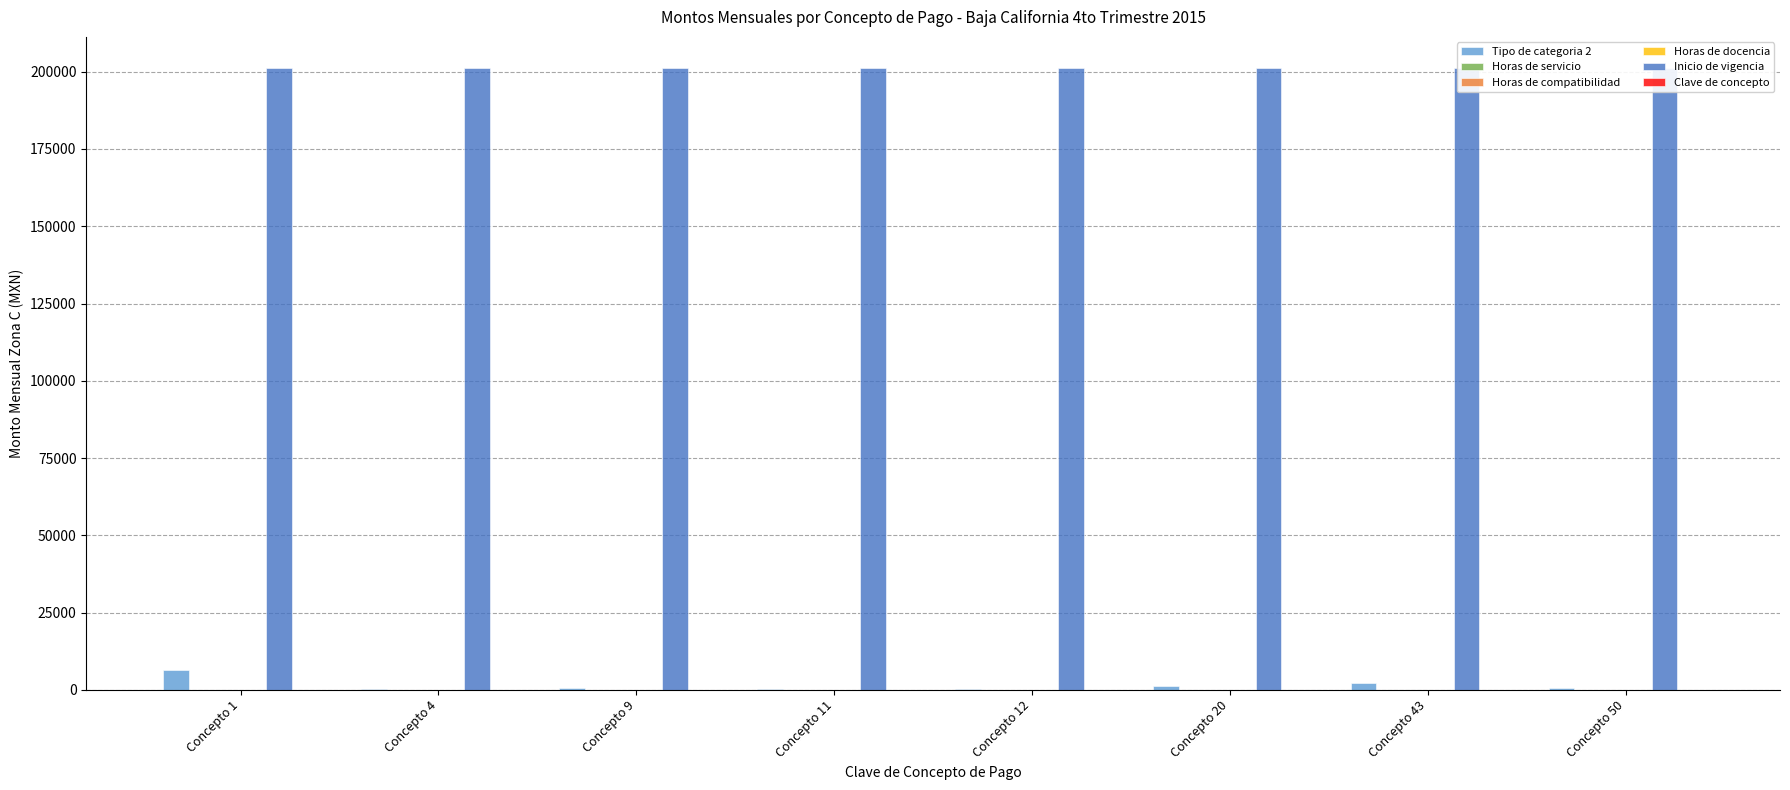

Between Concepto 9 and Concepto 12, which is larger?

Concepto 9